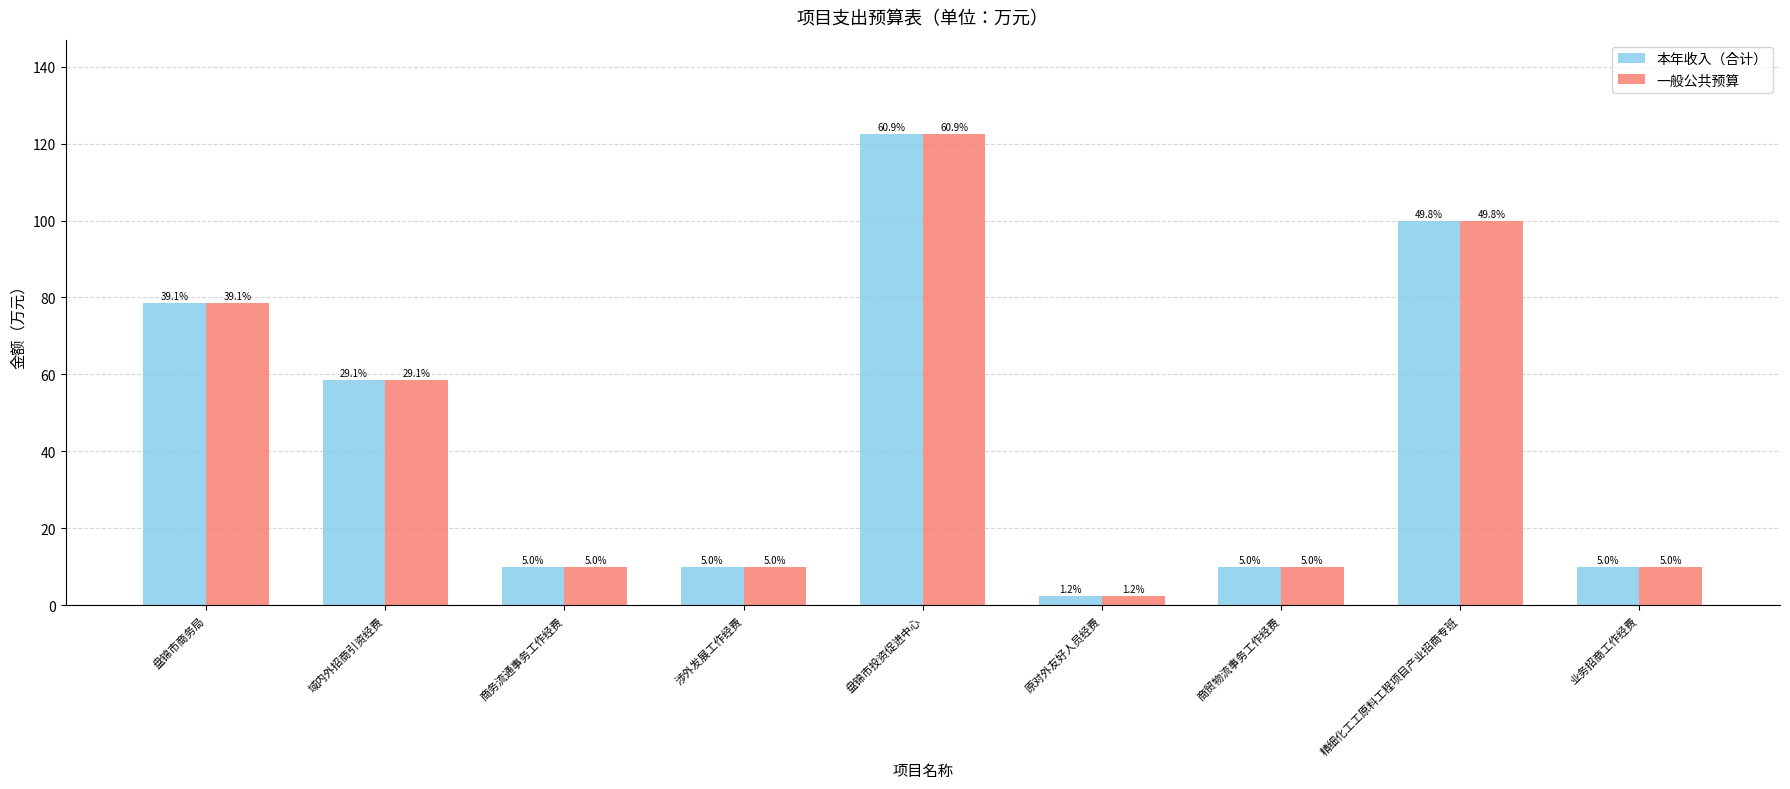

What is the value of the 本年收入（合计） bar at the 7th from the left?

10.0